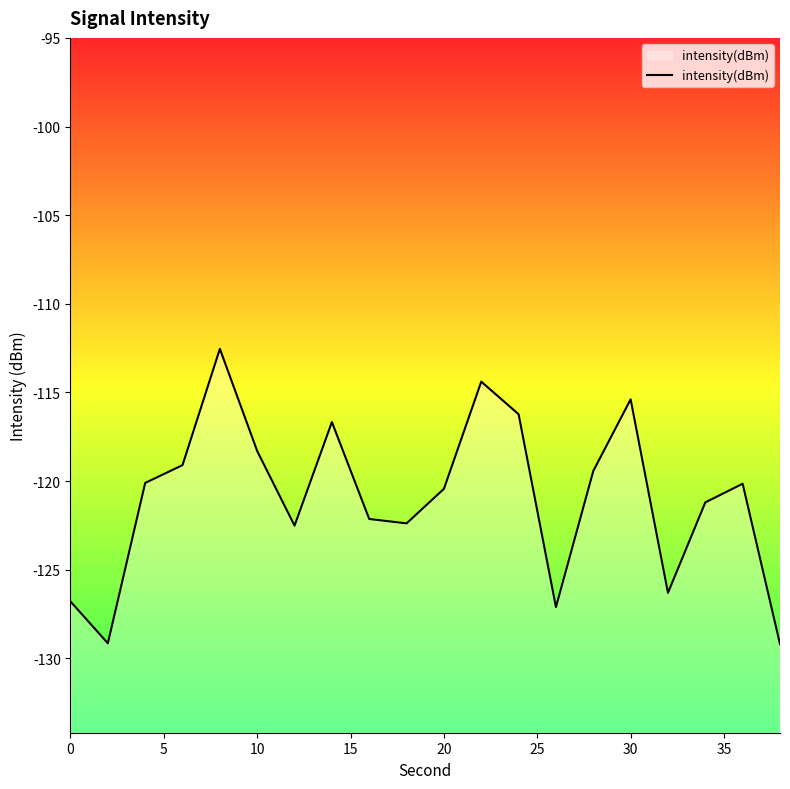

What is the minimum value shown in the chart?

-129.2